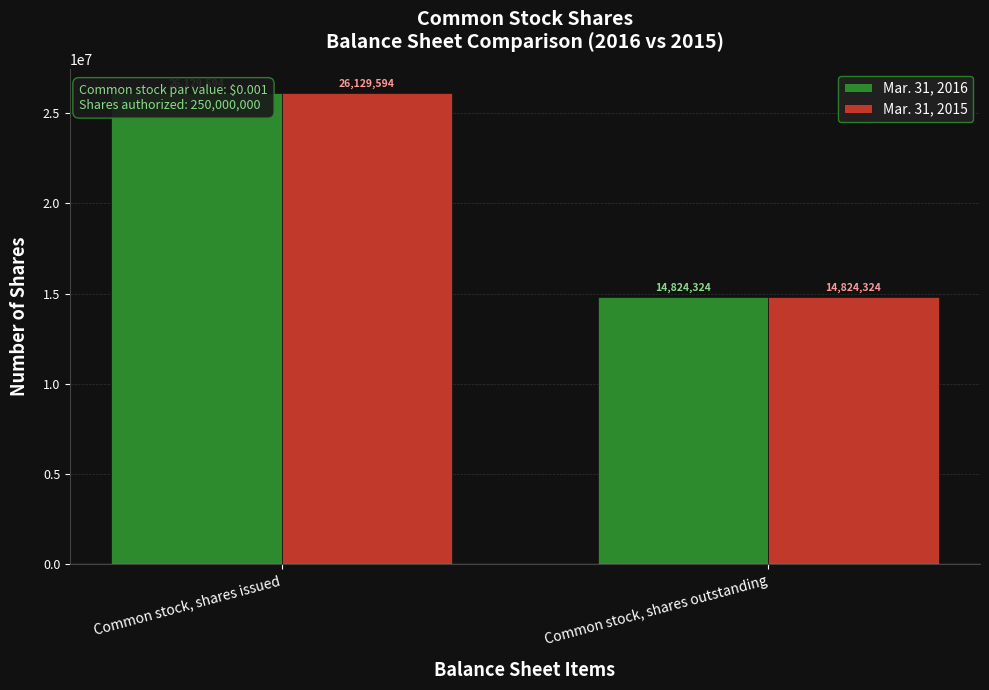

At how many categories does at least one series exceed 18890366?

1